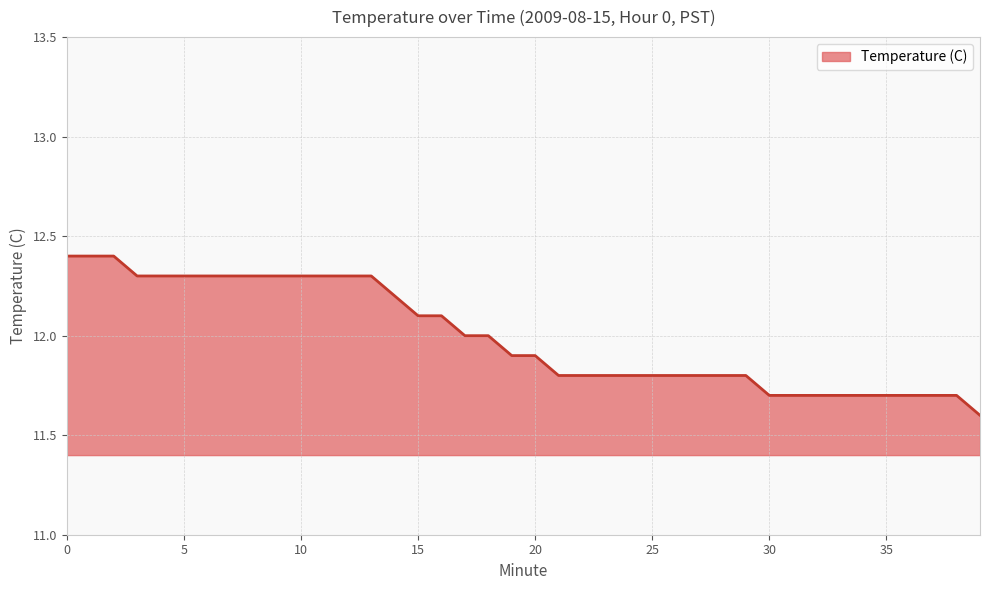

What is the difference between the maximum and minimum values?

0.8